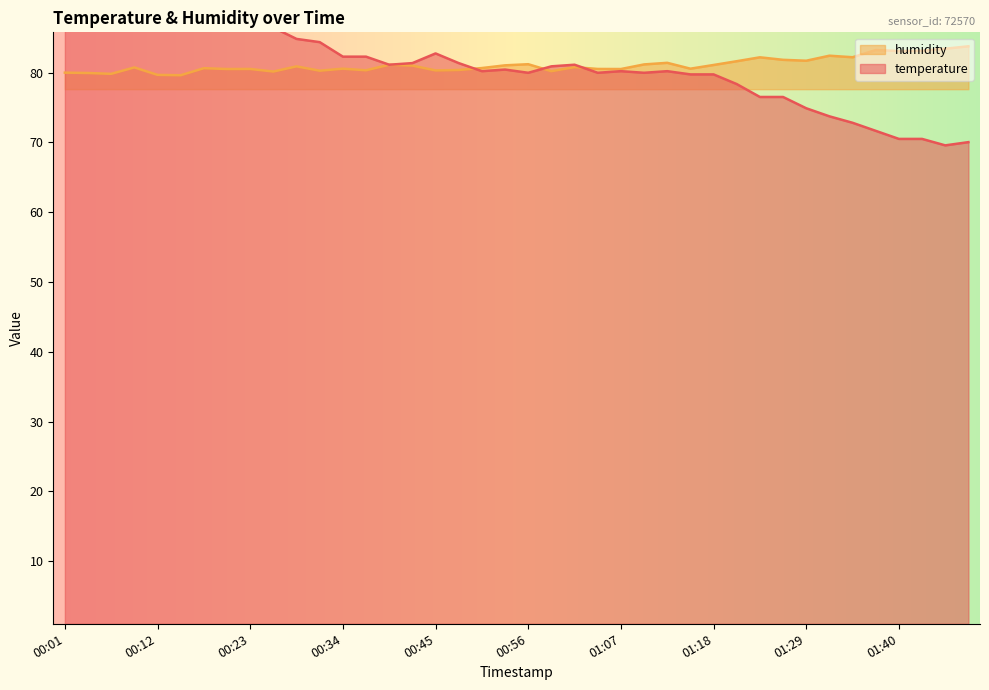

Between 00:37 and 00:31, which is larger?

00:31